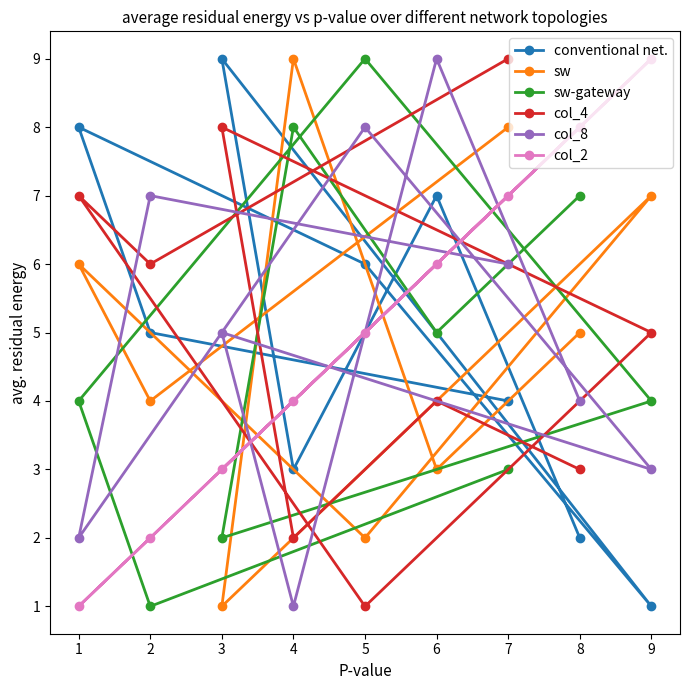

Which series has the largest total across all categories?

conventional net.